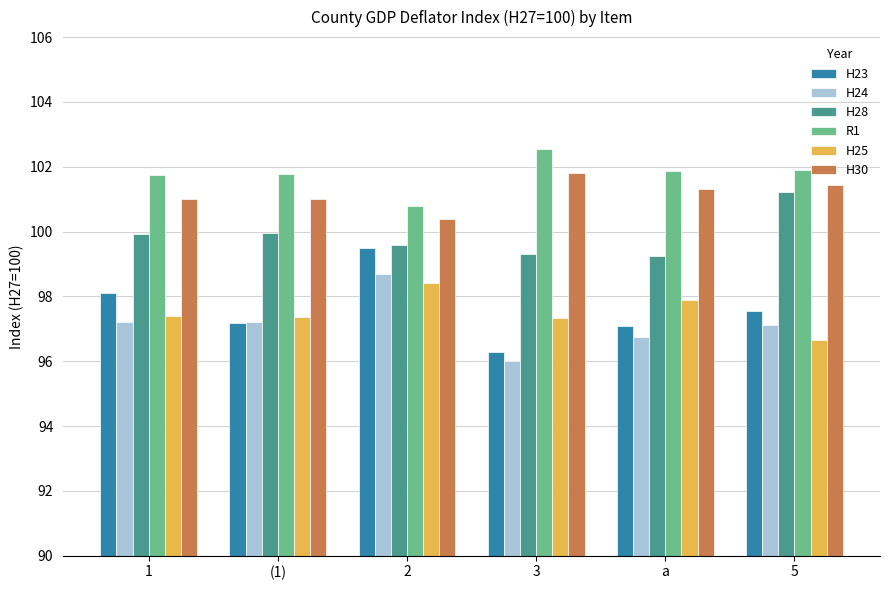

At how many categories does at least one series exceed 97?

6